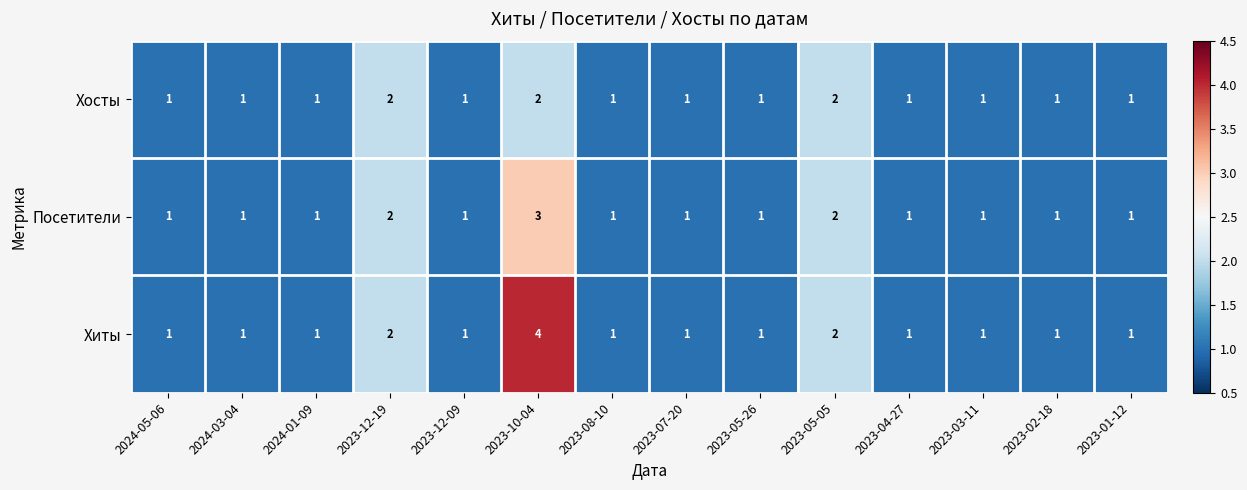

True or false: Хиты has a value of 6 at 2023-10-04.

False